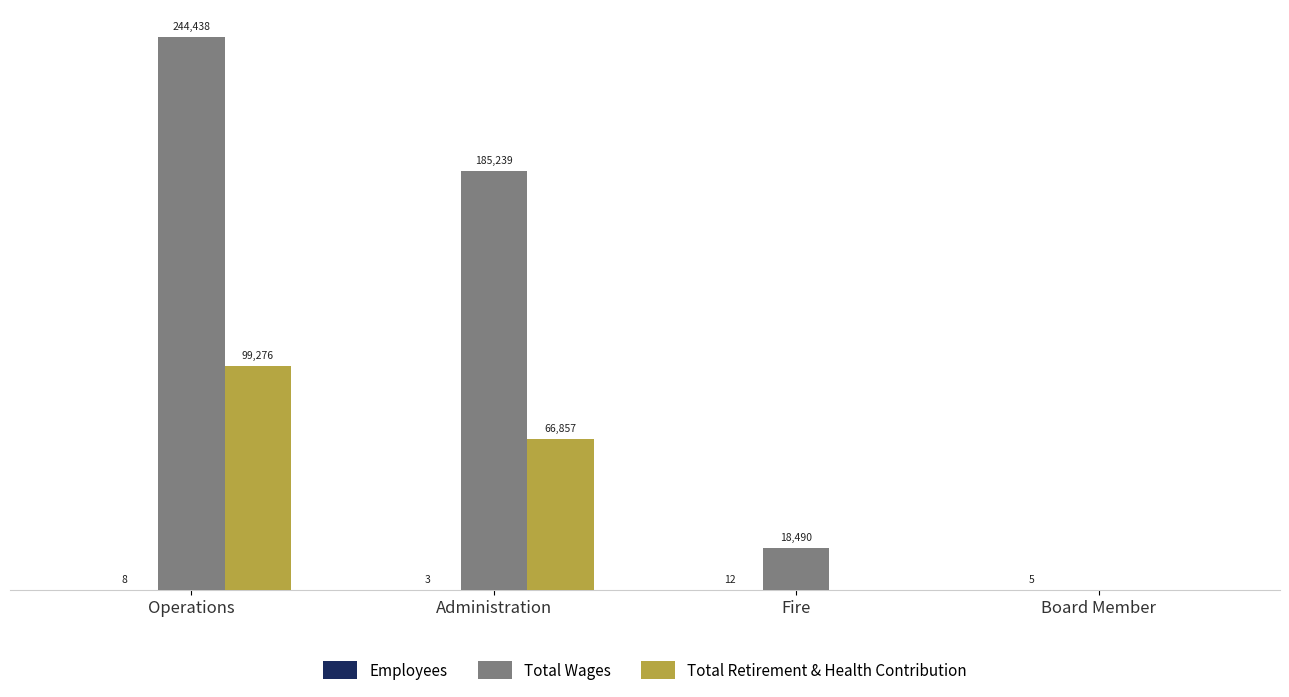

At which label does Total Wages first exceed 185239?

Operations